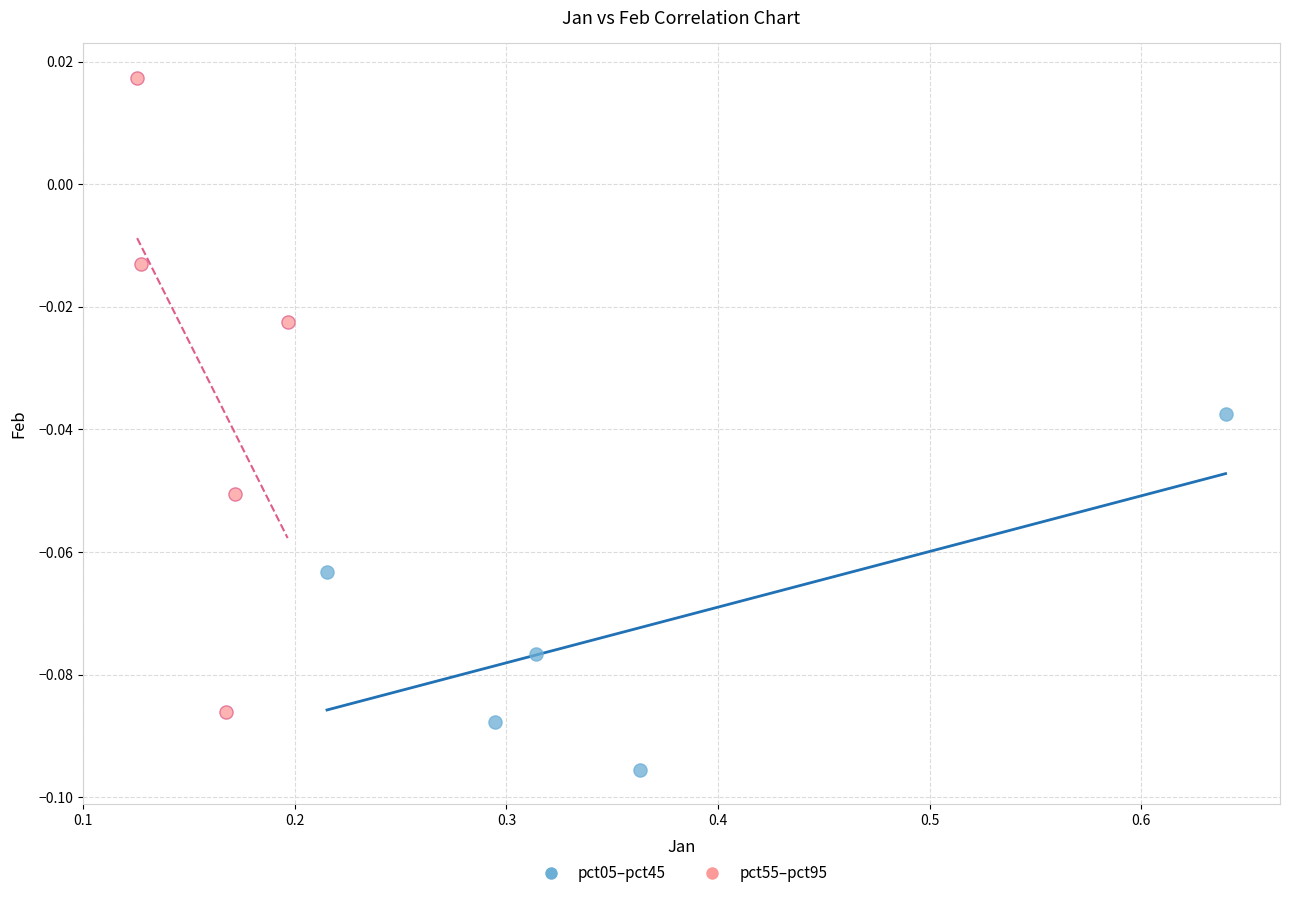

Which series reaches the minimum Y coordinate?

pct05–pct45